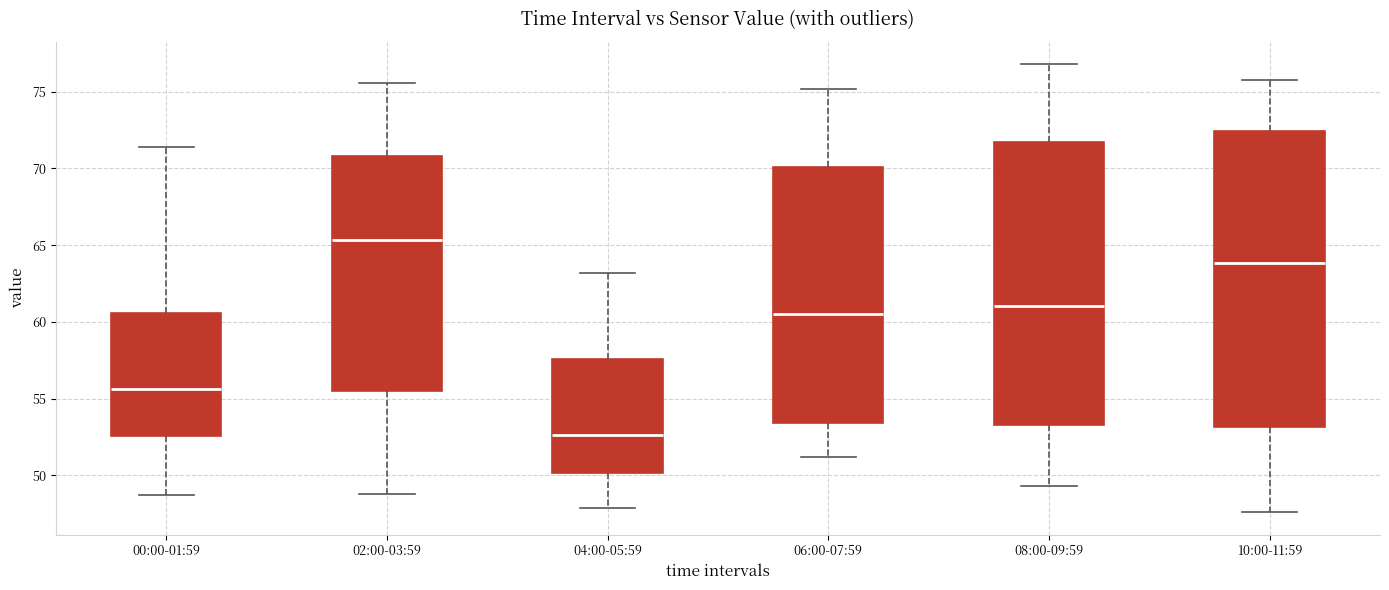

Which box is the tallest, from its lower edge to its upper edge?

10:00-11:59